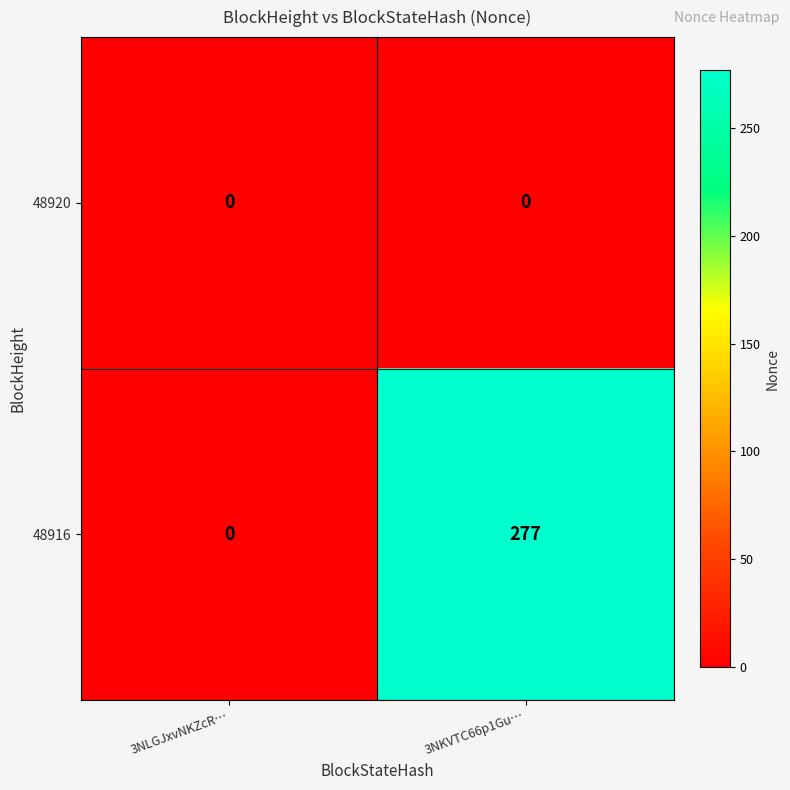

What is the difference between the maximum and minimum values in the 48916 series?

277